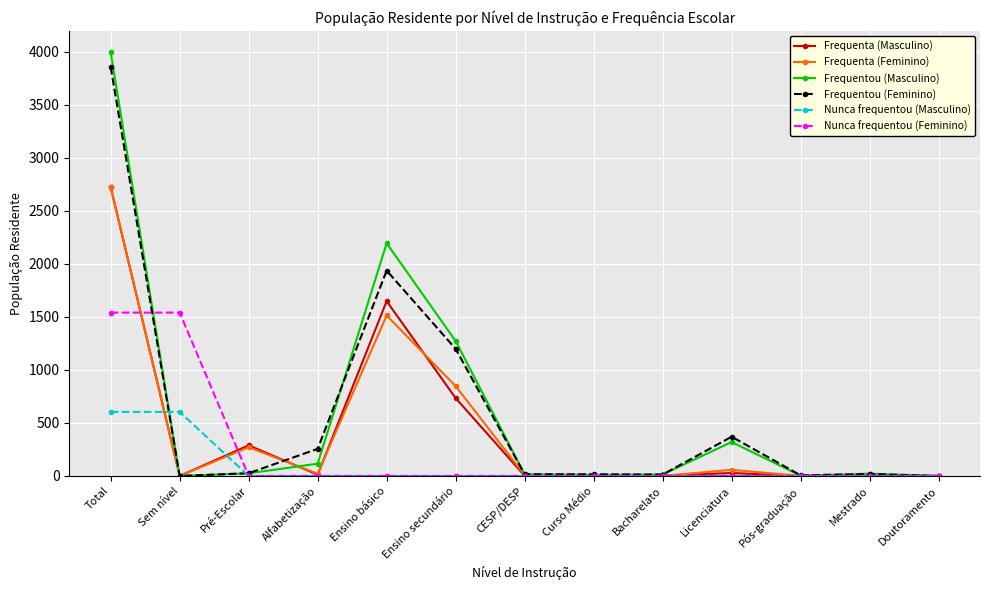

Where is Frequentou (Masculino) nearest to the value 1997?

Ensino básico